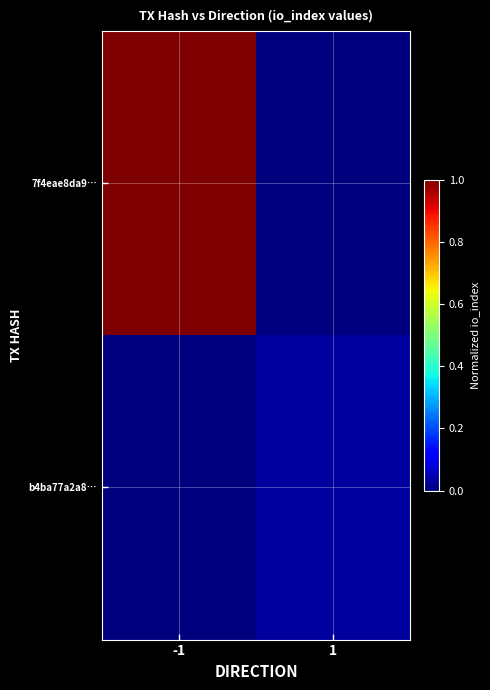

How many distinct data groups are displayed?

2